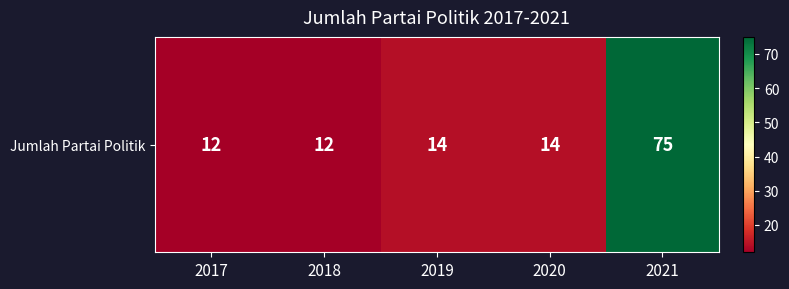

List the labels in order of value, smallest first.

2017, 2018, 2019, 2020, 2021